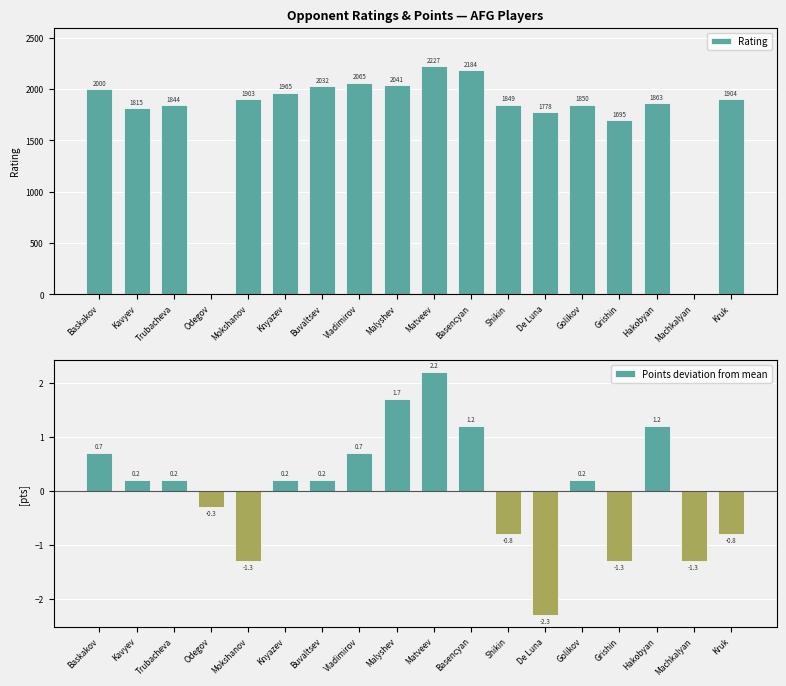

Reading left to right, what are all the values shown in this chart?

Rating: Baskakov=2000.0	Kavyev=1815.0	Trubacheva=1844.0	Odegov=0.0	Mokshanov=1903.0	Knyazev=1965.0	Buvaltsev=2032.0	Vladimirov=2065.0	Malyshev=2041.0	Matveev=2227.0	Basencyan=2184.0	Shikin=1849.0	De Luna=1778.0	Golikov=1850.0	Grishin=1695.0	Hakobyan=1863.0	Machkalyan=0.0	Kruk=1904.0
Points deviation from mean: Baskakov=0.7	Kavyev=0.2	Trubacheva=0.2	Odegov=-0.3	Mokshanov=-1.3	Knyazev=0.2	Buvaltsev=0.2	Vladimirov=0.7	Malyshev=1.7	Matveev=2.2	Basencyan=1.2	Shikin=-0.8	De Luna=-2.3	Golikov=0.2	Grishin=-1.3	Hakobyan=1.2	Machkalyan=-1.3	Kruk=-0.8